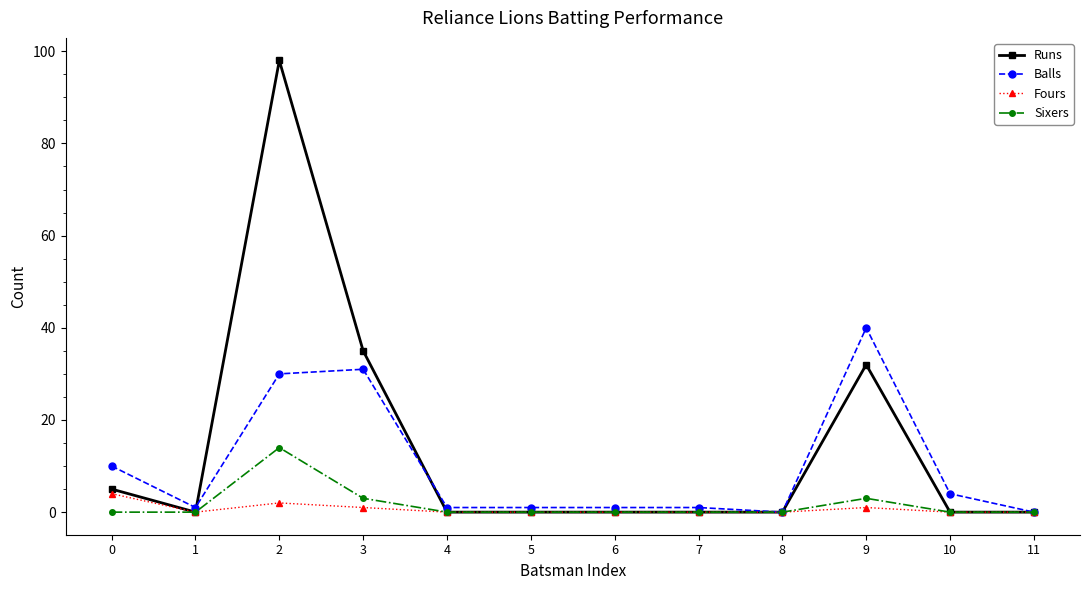

At which label does Runs reach its peak?

2